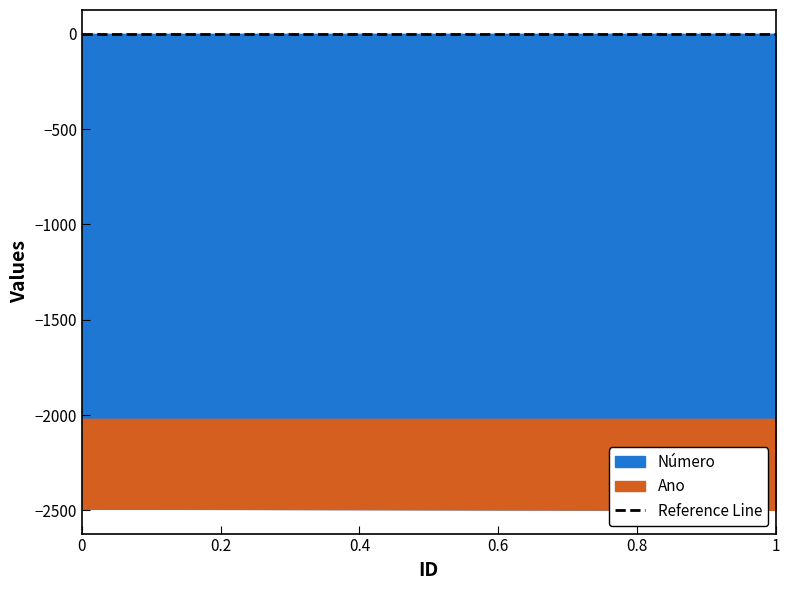

How many series are shown in this chart?

2